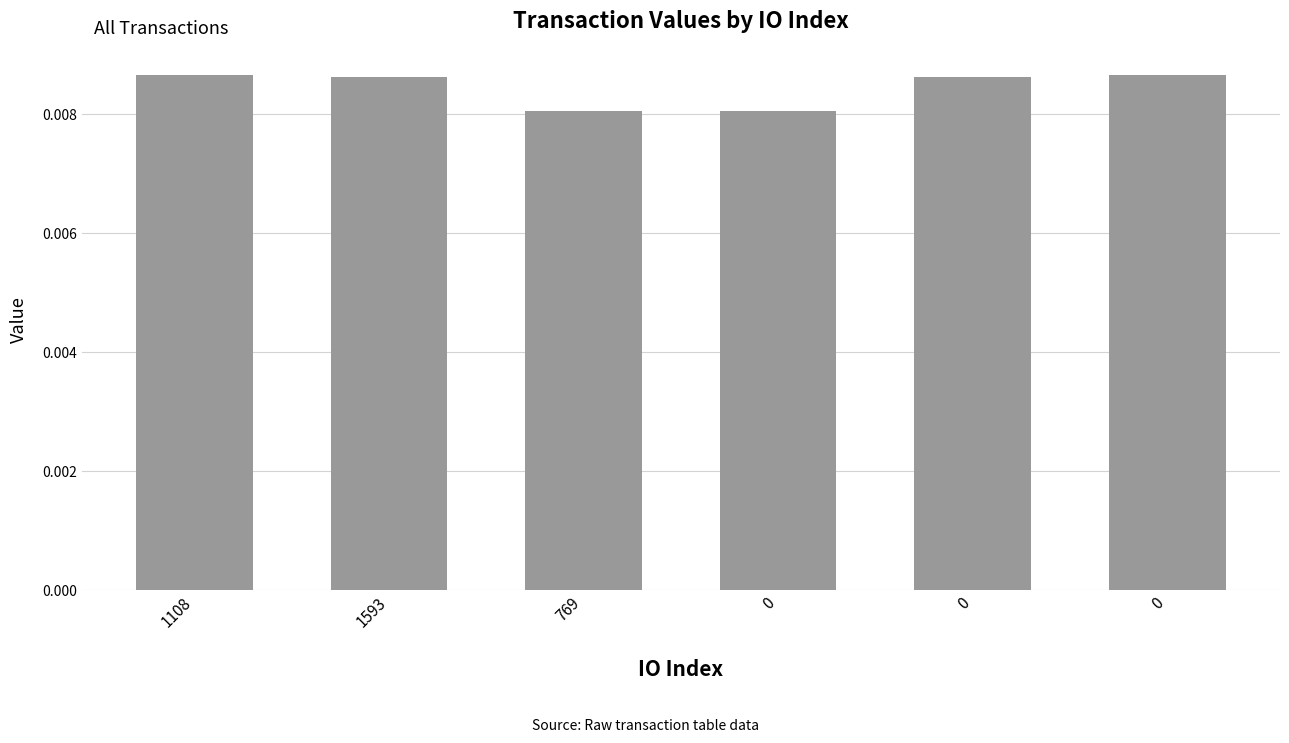

List the labels in order of value, largest first.

1108, 0, 1593, 0, 769, 0